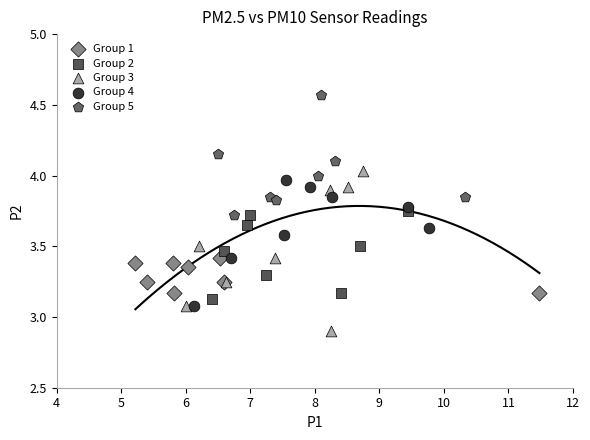

What are all the series names shown in the legend?

Group 1, Group 2, Group 3, Group 4, Group 5